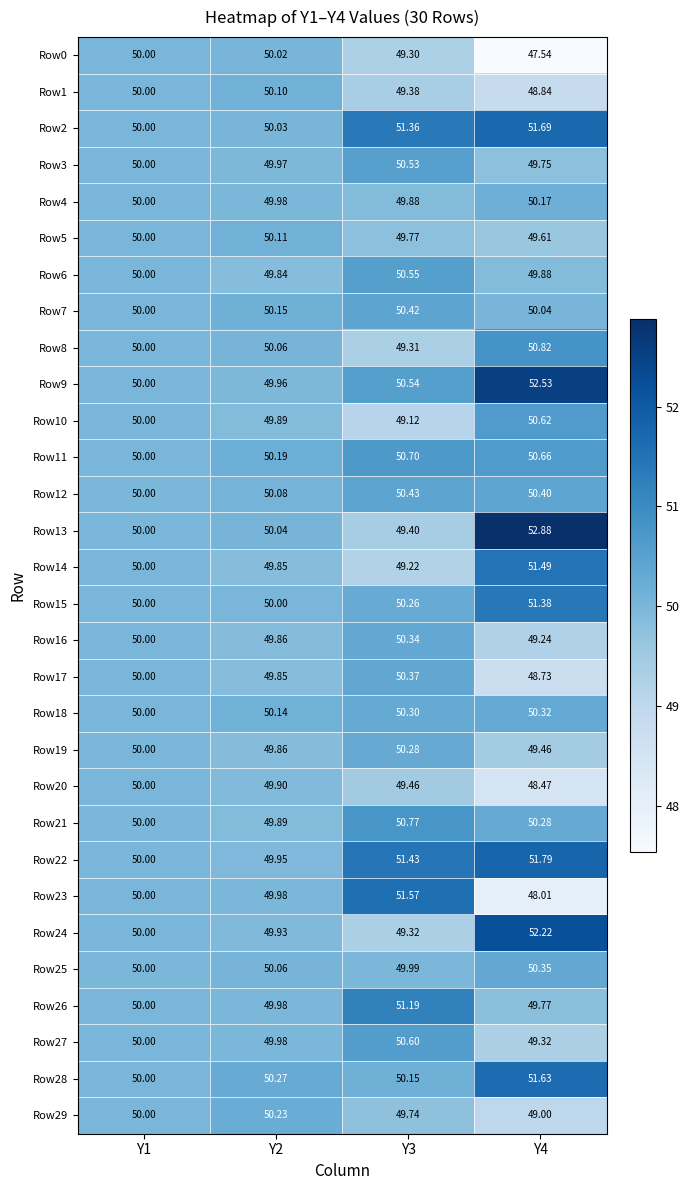

Is the value of Row27 at Y1 greater than the value of Row9 at Y2?

Yes